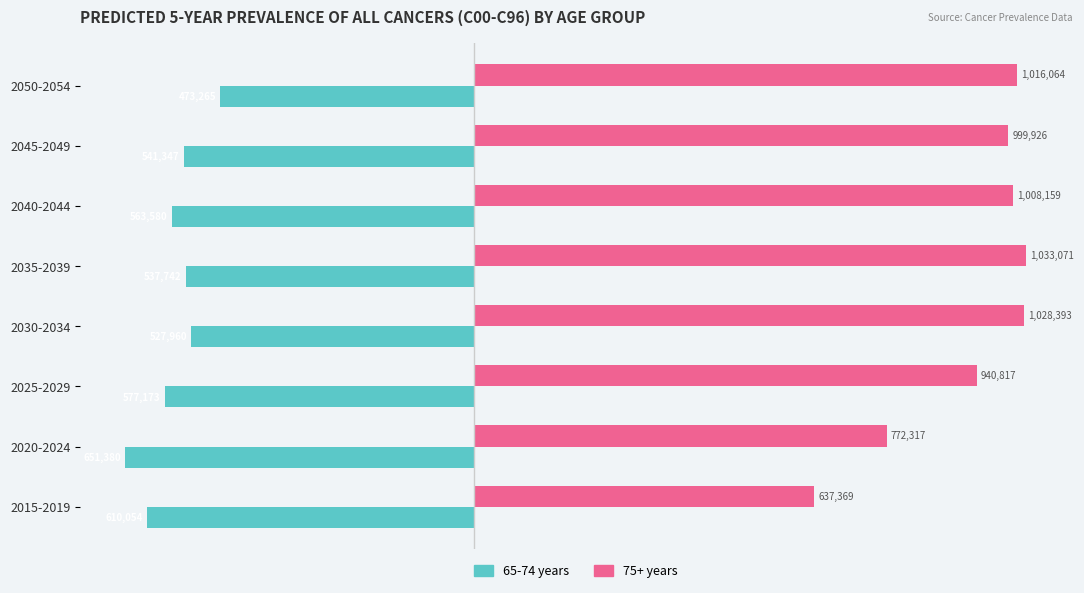

Reading right to left, transcribe all the data shown in this chart.

65-74 years: -473265	-541347	-563580	-537742	-527960	-577173	-651380	-610054
75+ years: 1016064	999926	1008159	1033071	1028393	940817	772317	637369